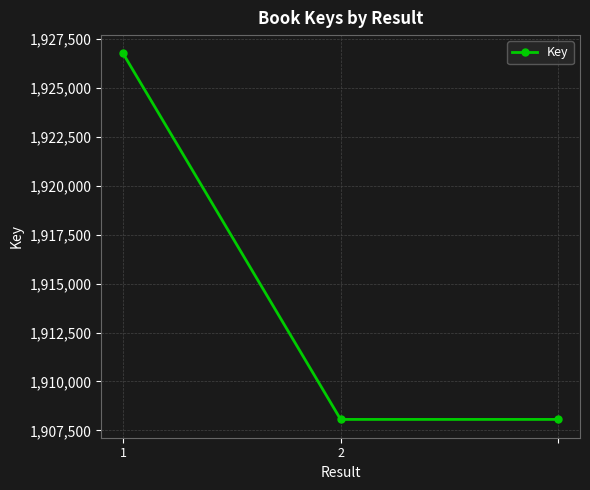

What is the sum of all values?

5742892